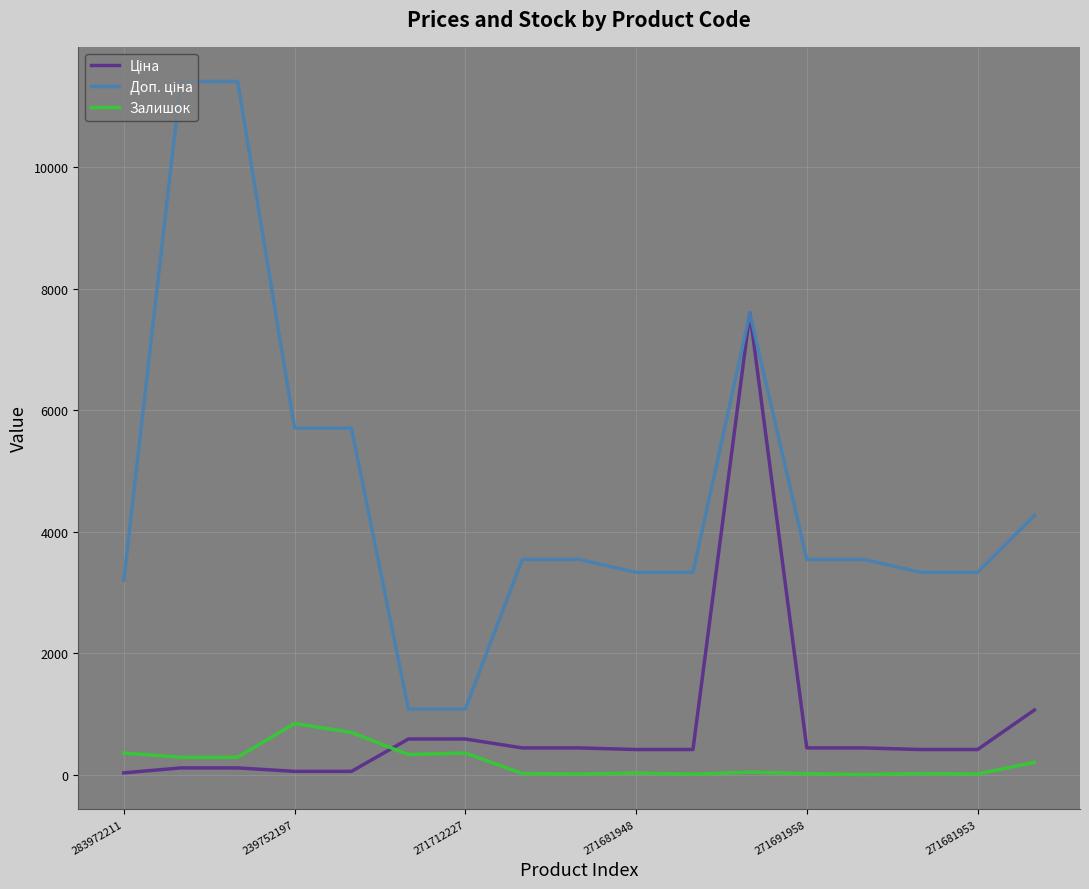

What is the maximum value for Залишок?

845.0